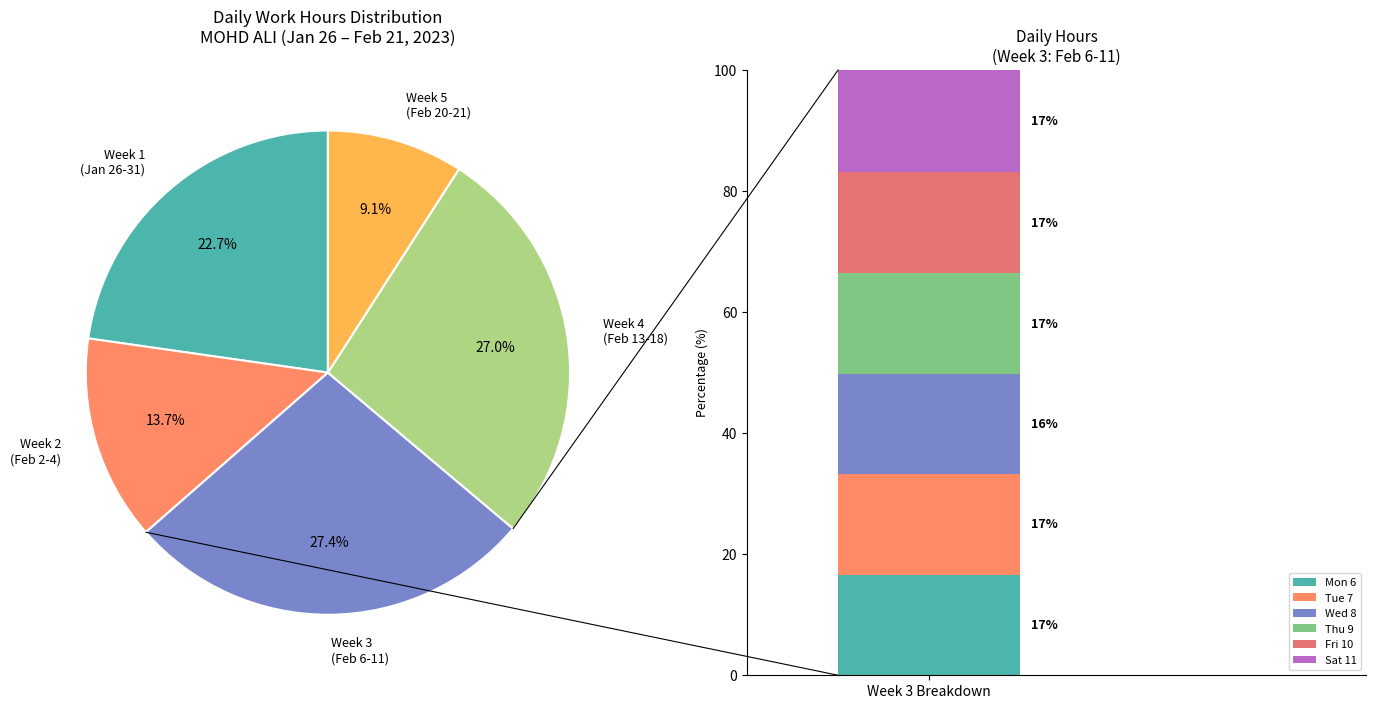

The Fri 10 slice represents 1% of the pie. True or false?

False